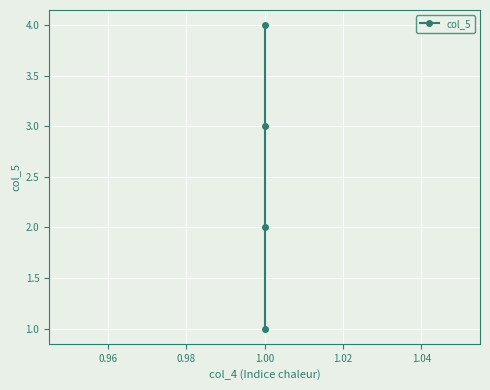

Count the values in the range 2 to 4.

3